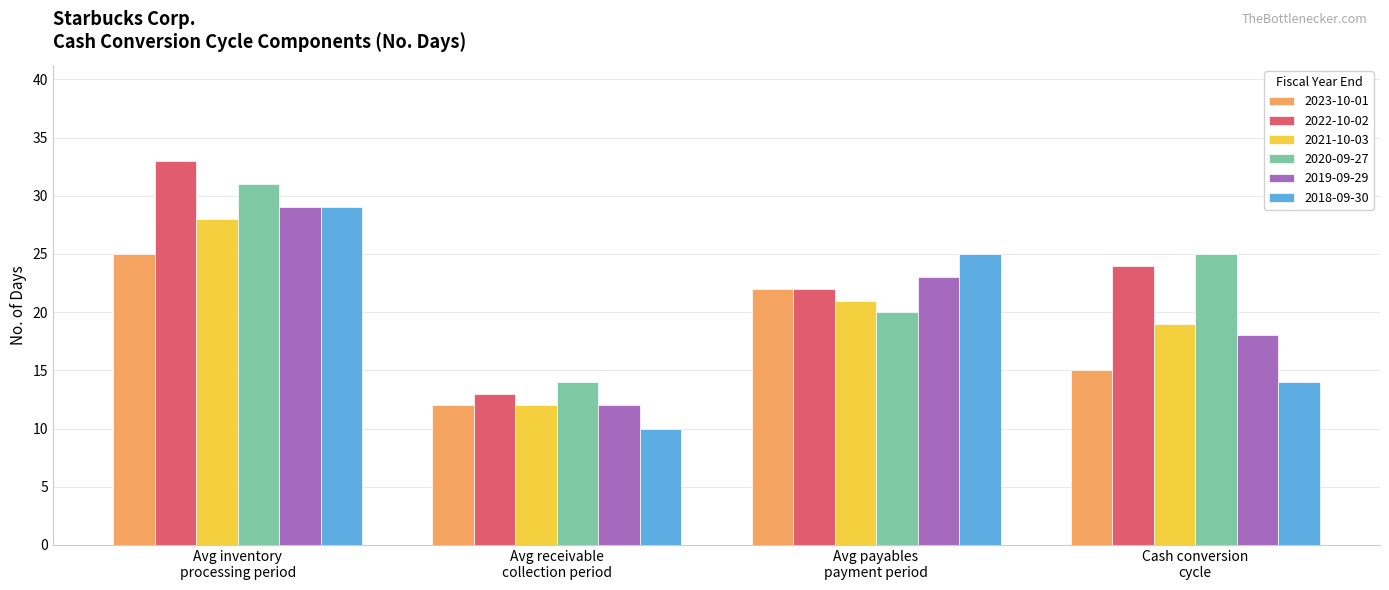

The 2021-10-03 series shows 18 at Avg receivable
collection period. True or false?

False